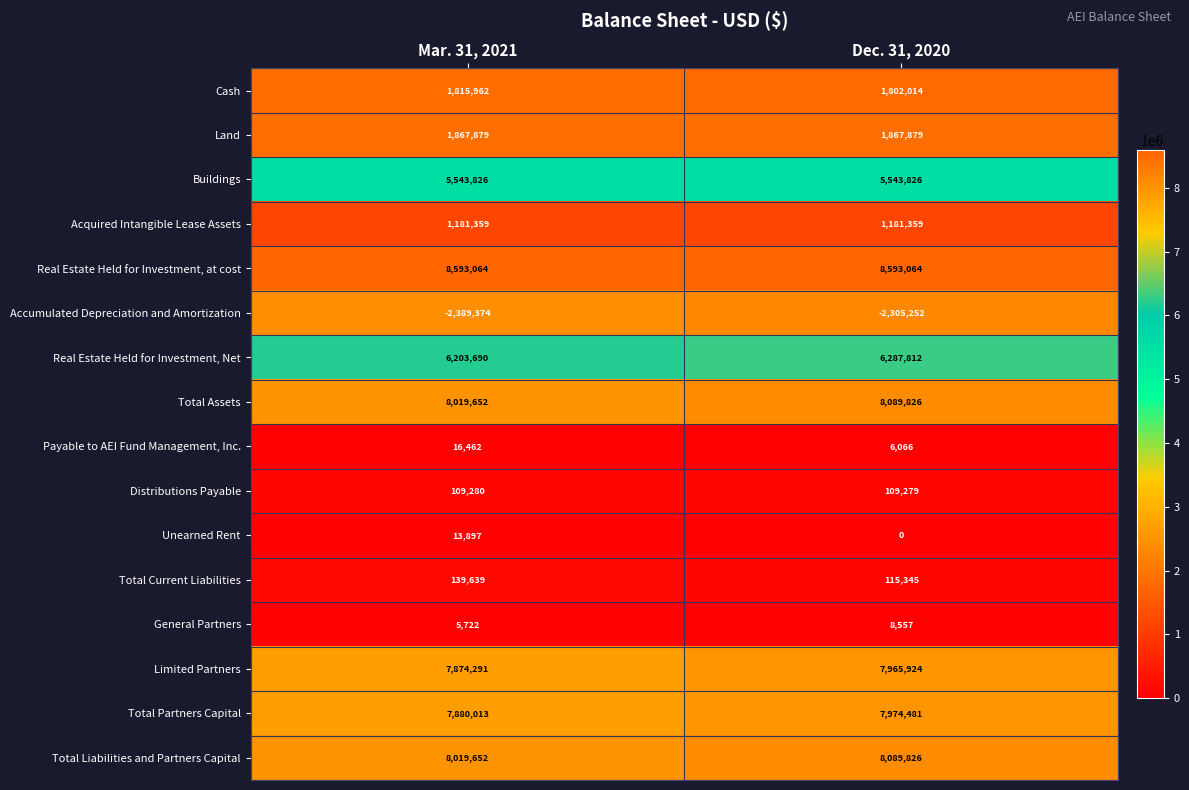

True or false: Total Current Liabilities has a value of 139639 at Mar. 31, 2021.

True